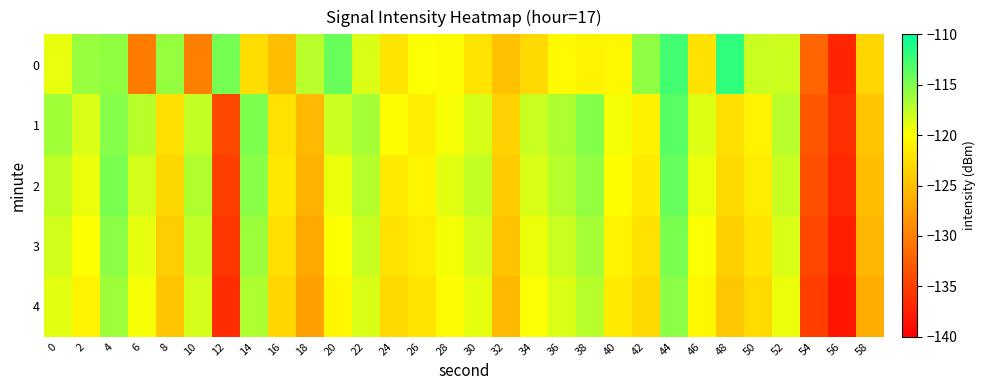

What is the difference between the highest and lowest values at 42?

7.4